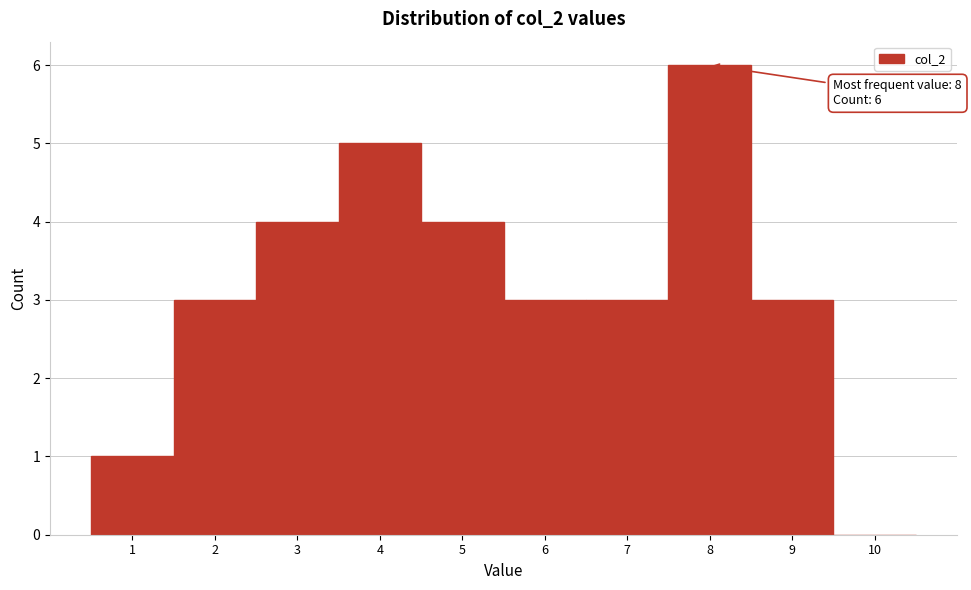

Which range on the x-axis has the tallest bar?

7.5 to 8.5